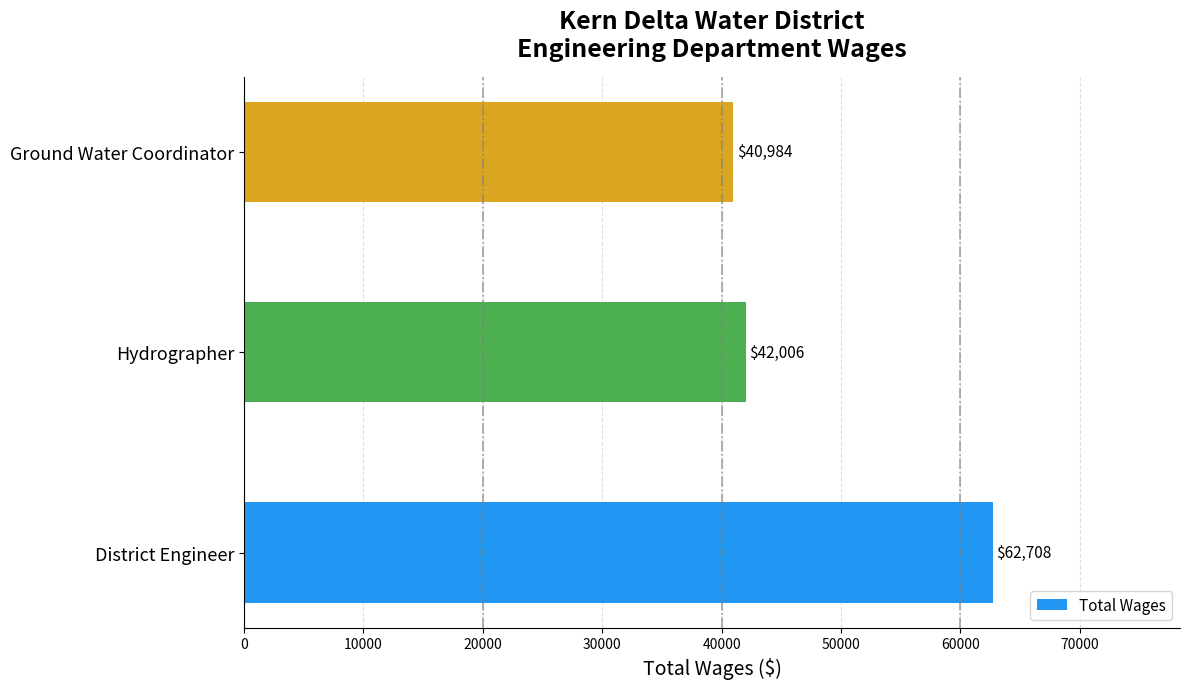

What is the difference between the maximum and minimum values?

21724